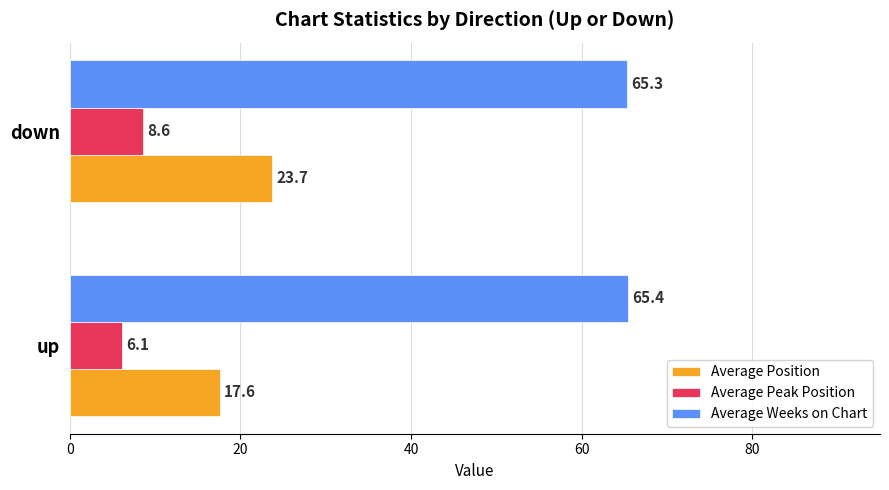

Which series has the largest total across all categories?

Average Weeks on Chart